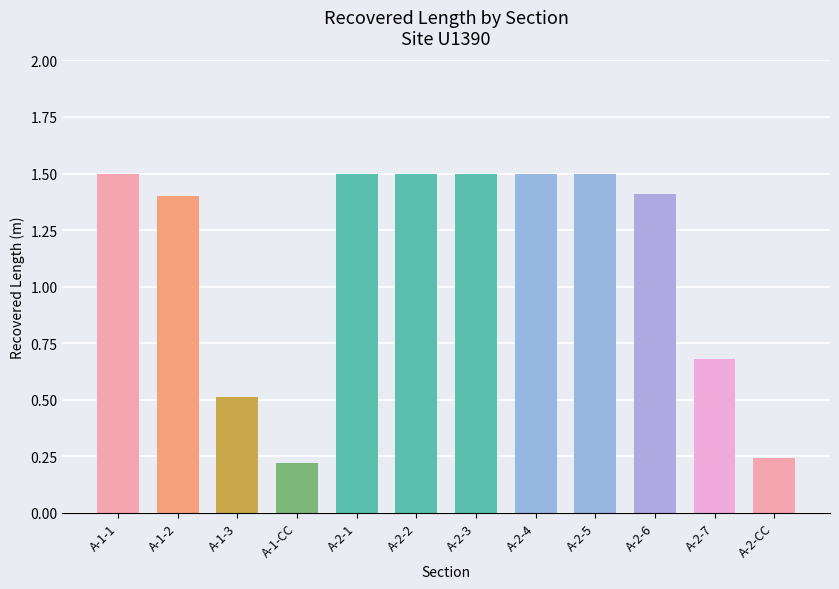

Which has a higher value, A-2-7 or A-2-3?

A-2-3